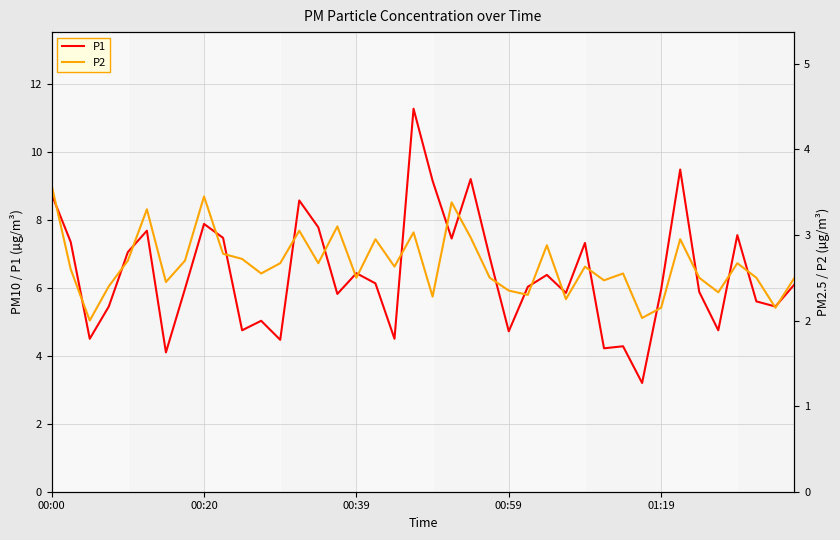

What is the approximate value of P1 at 27?

5.8